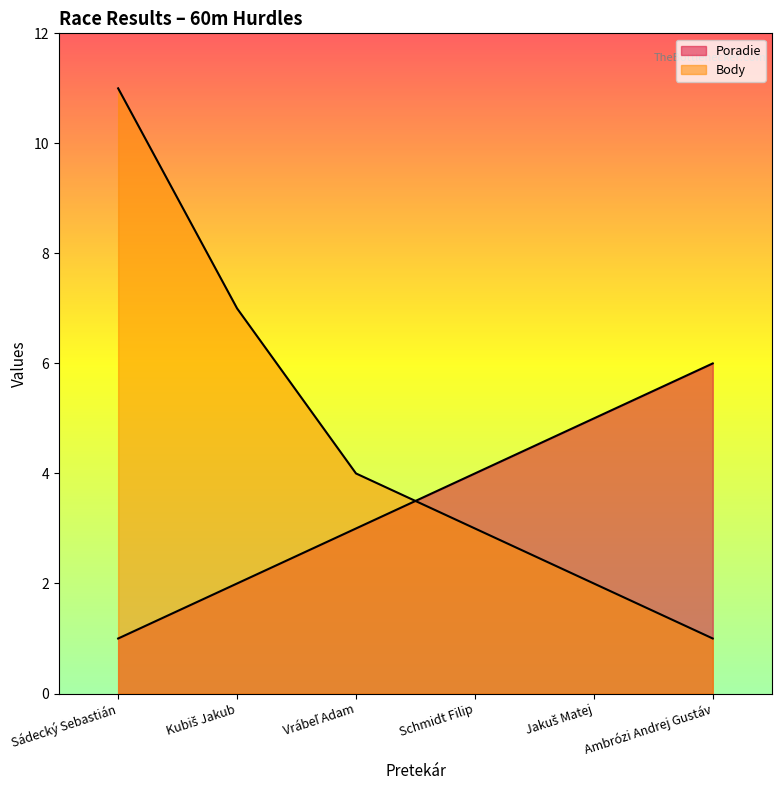

The Poradie series shows 3 at Vrábeľ Adam. True or false?

True